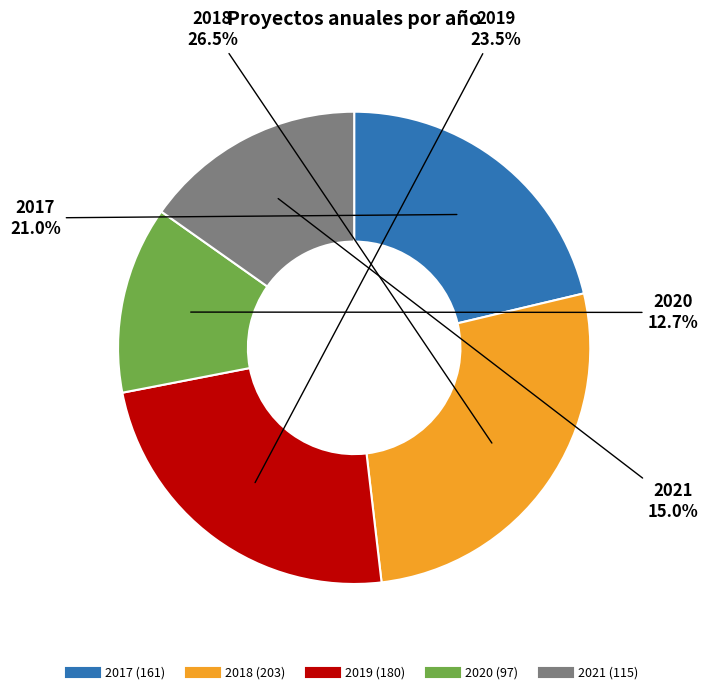

Is there a majority slice in this chart?

No